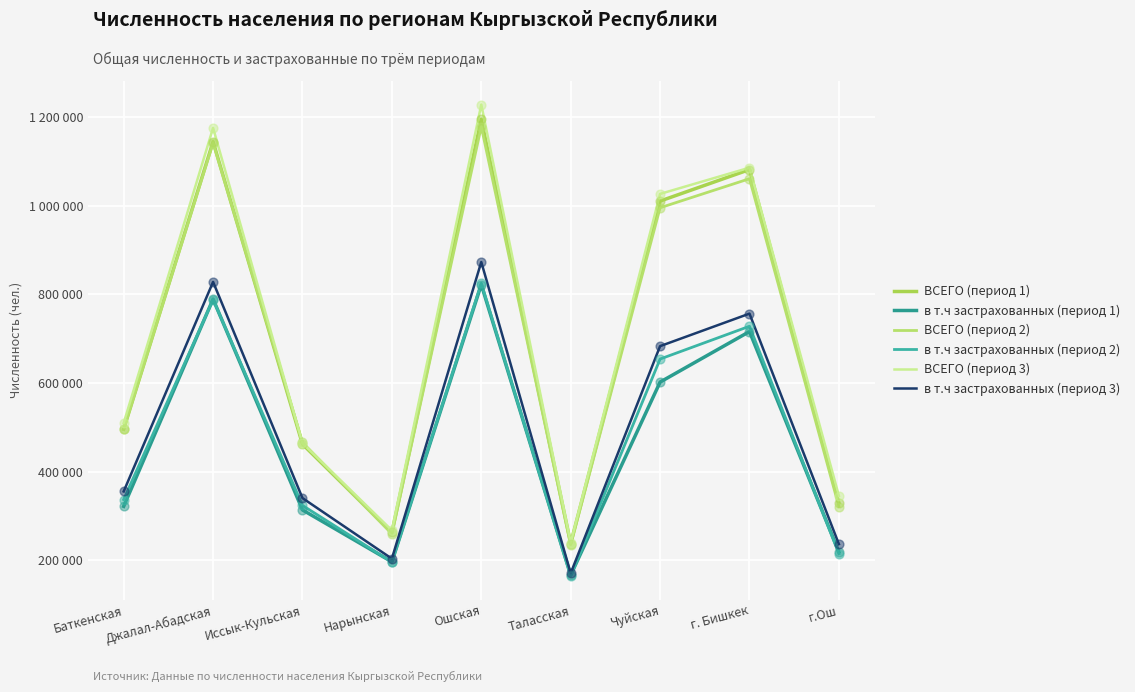

What are all the series names shown in the legend?

ВСЕГО (период 1), в т.ч застрахованных (период 1), ВСЕГО (период 2), в т.ч застрахованных (период 2), ВСЕГО (период 3), в т.ч застрахованных (период 3)